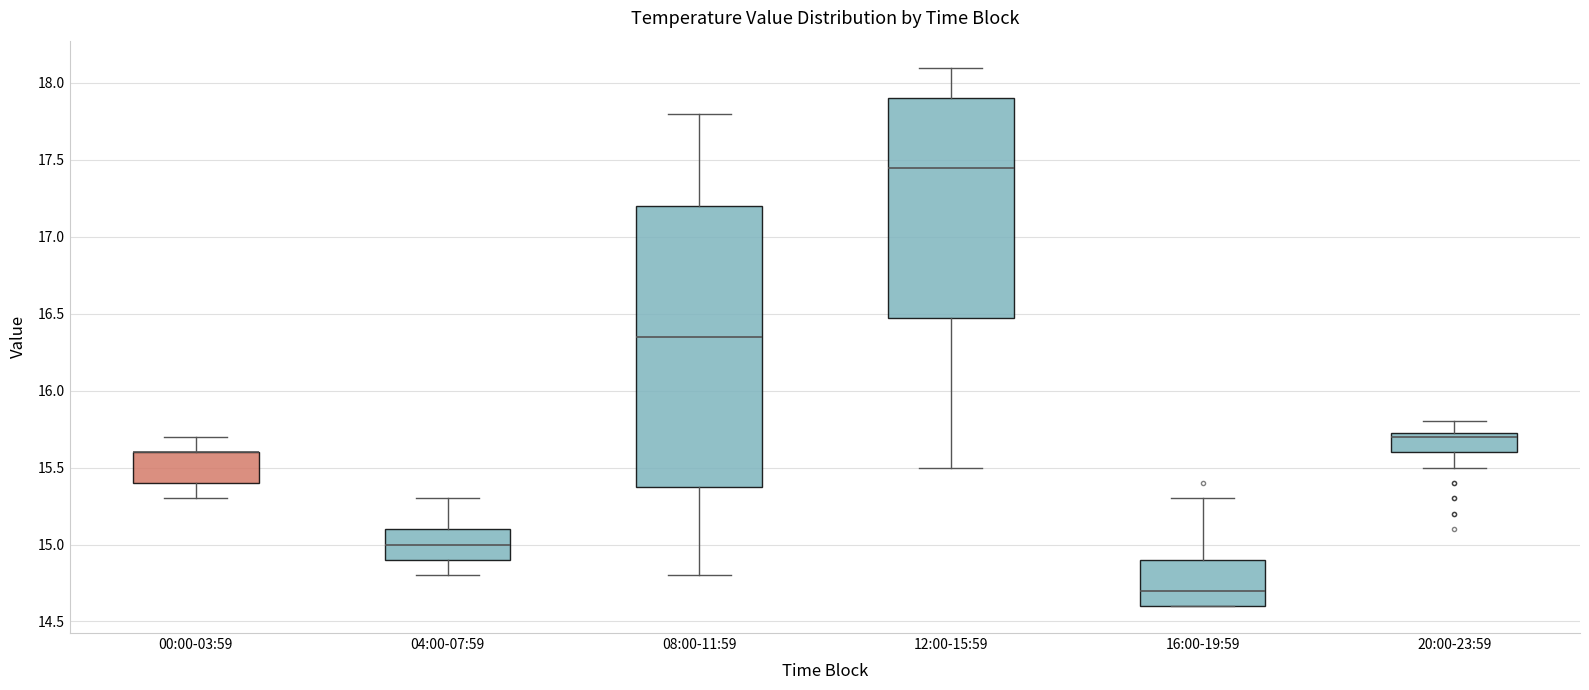

Where is the upper edge of the box for 00:00-03:59 on the y-axis? The values are not printed on the chart, so give them approximately, as read against the axis.

15.60